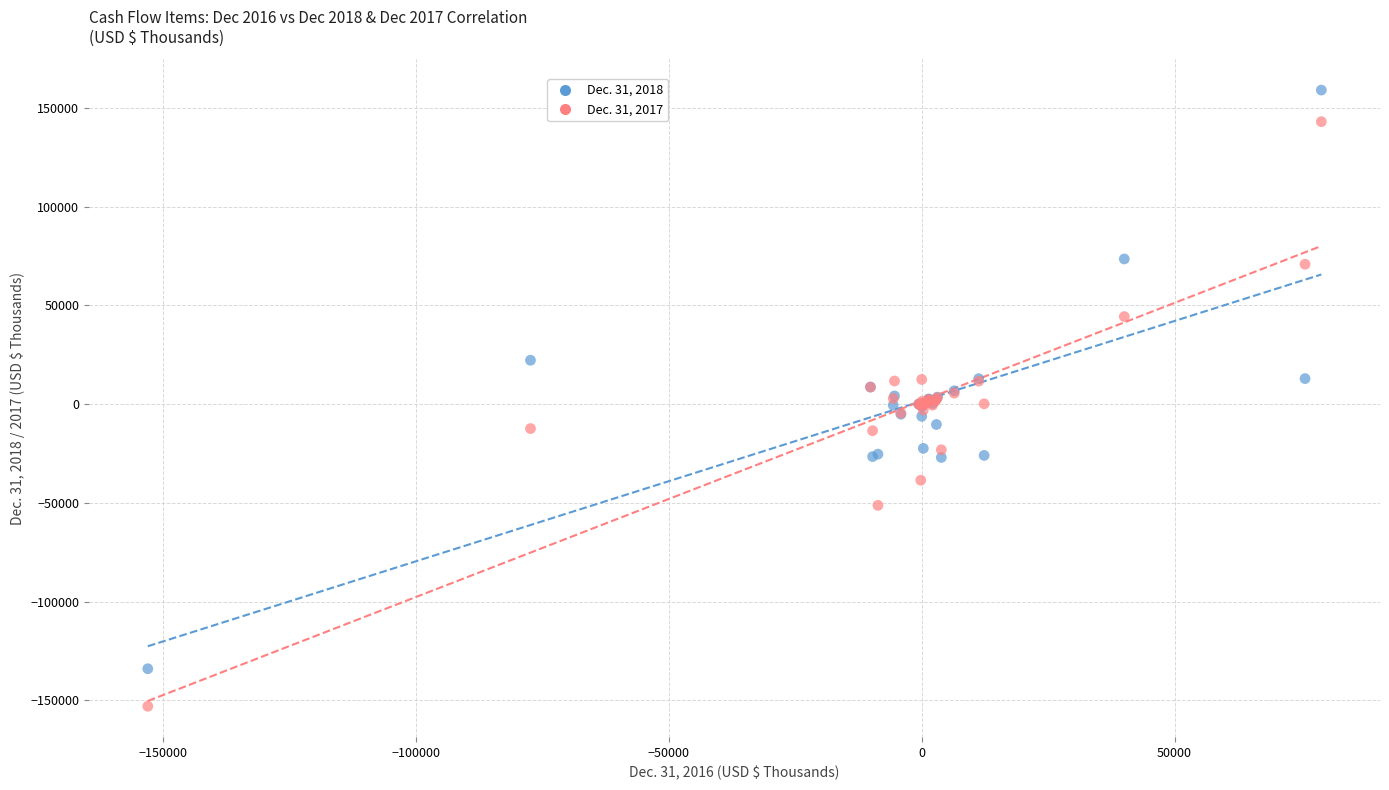

What are all the series names shown in the legend?

Dec. 31, 2018, Dec. 31, 2017